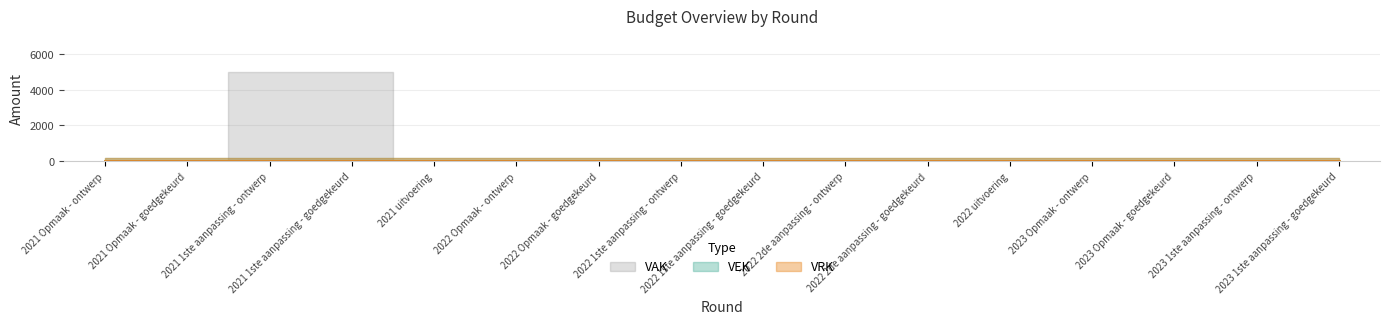

Reading left to right, extract all data points from this chart.

VAK: 0	0	5000	5000	0	0	0	0	0	0	0	0	0	0	0	0
VEK: 0	0	0	0	0	0	0	0	0	0	0	0	0	0	0	0
VRK: 0	0	0	0	0	0	0	0	0	0	0	0	0	0	0	0